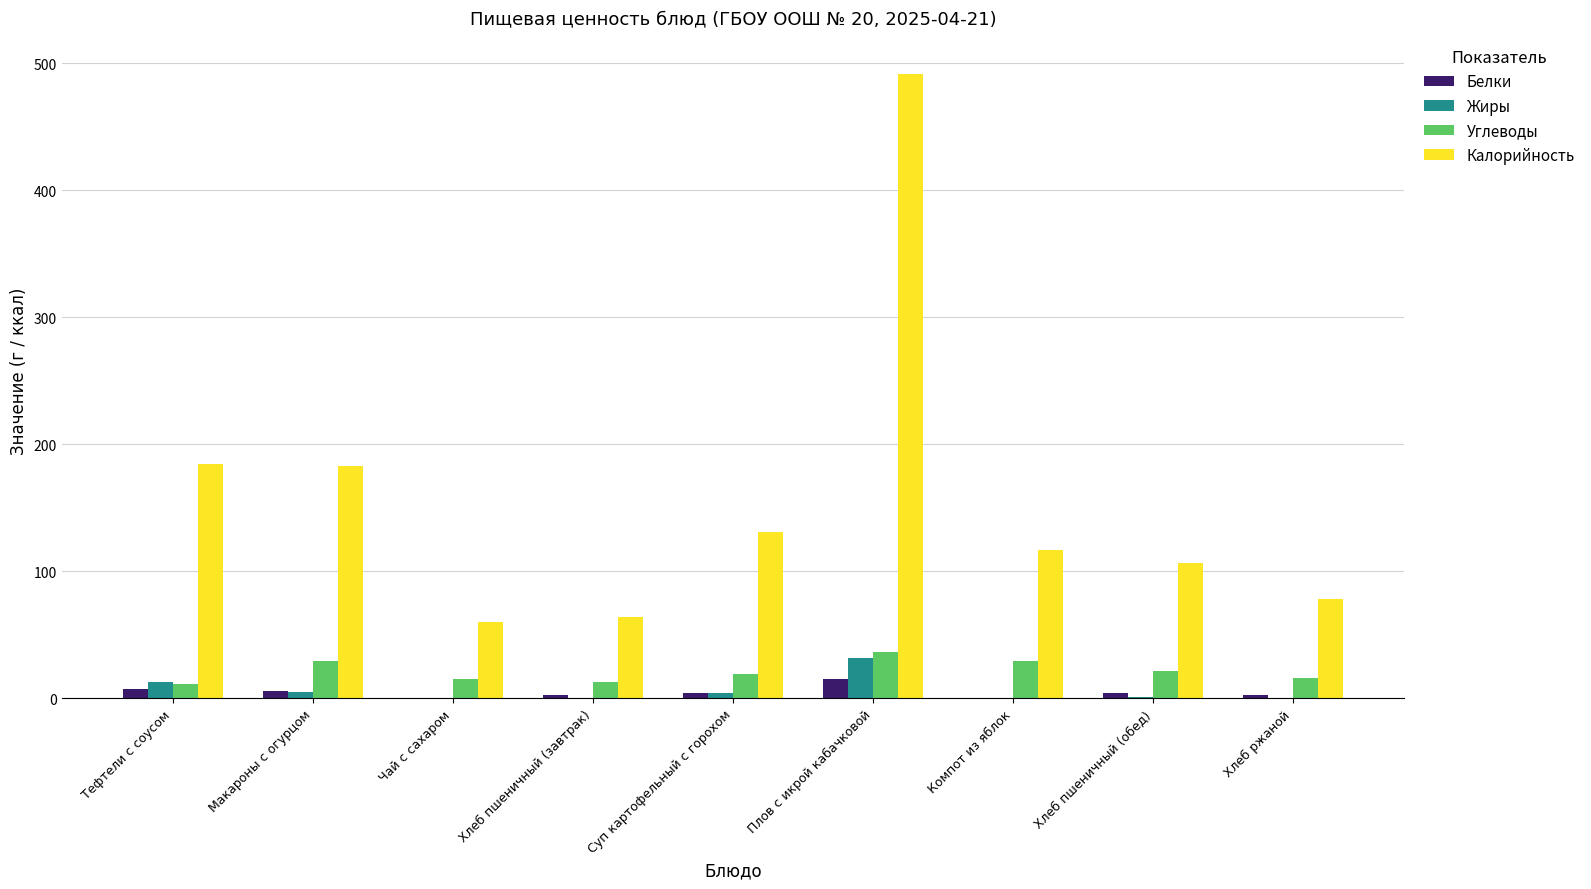

What are all the series names shown in the legend?

Белки, Жиры, Углеводы, Калорийность